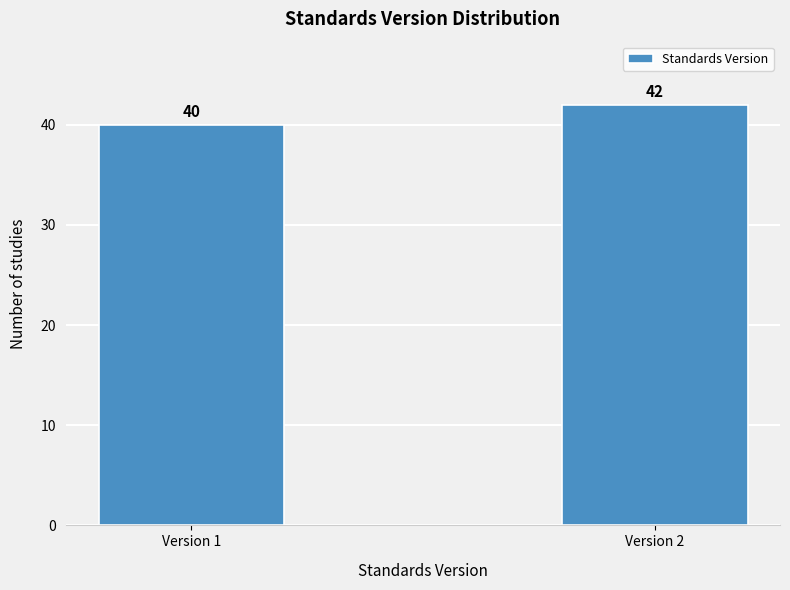

Reading left to right, transcribe all the data shown in this chart.

40	42